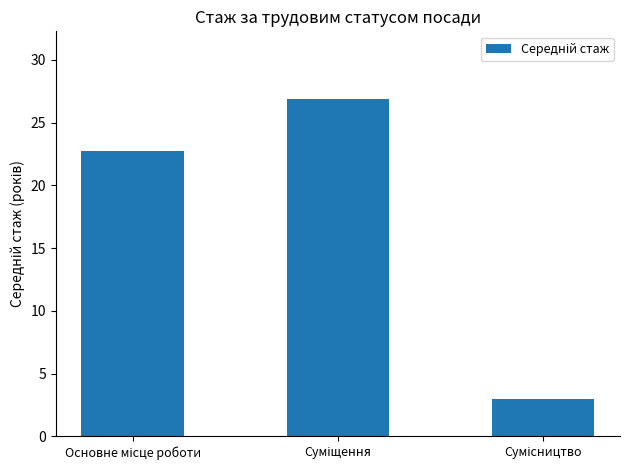

What is the sum of all values?

52.6